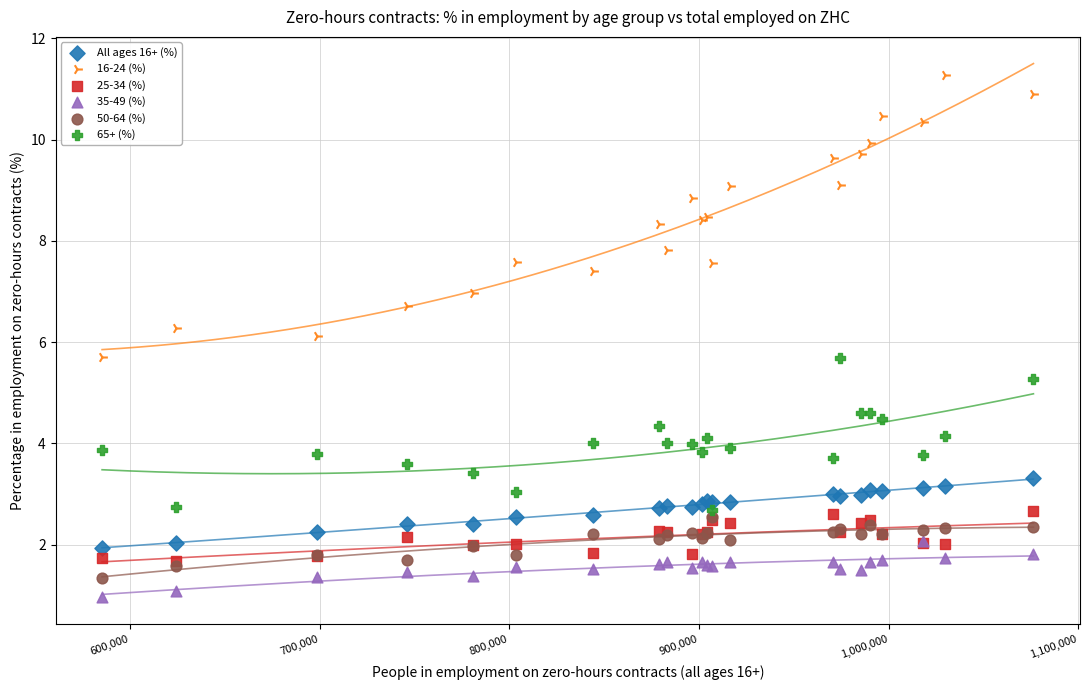

What are all the series names shown in the legend?

All ages 16+ (%), 16-24 (%), 25-34 (%), 35-49 (%), 50-64 (%), 65+ (%)